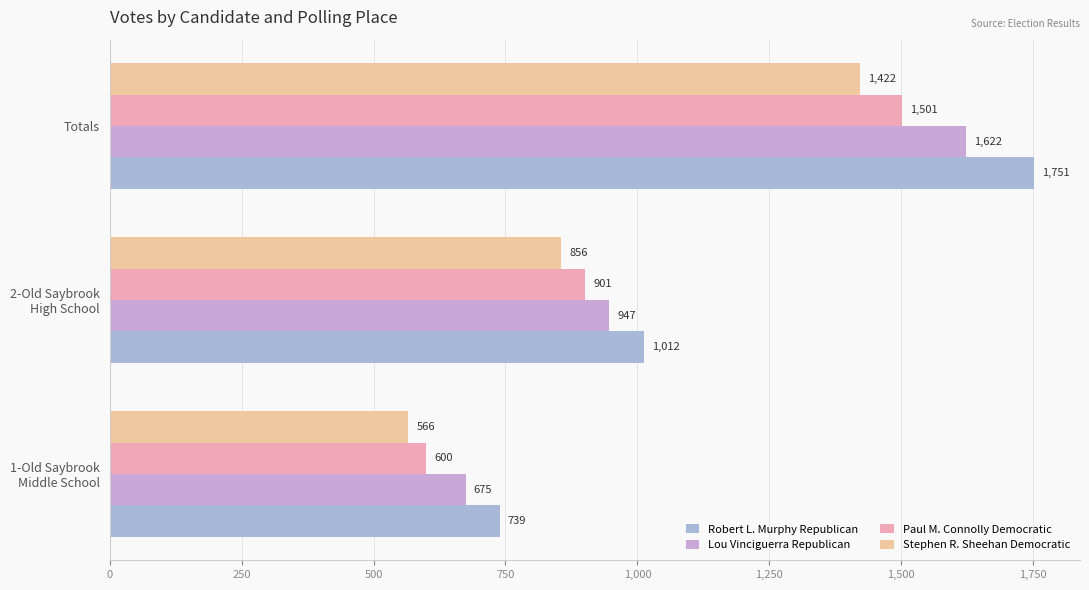

Which category has the highest value across all series?

Totals